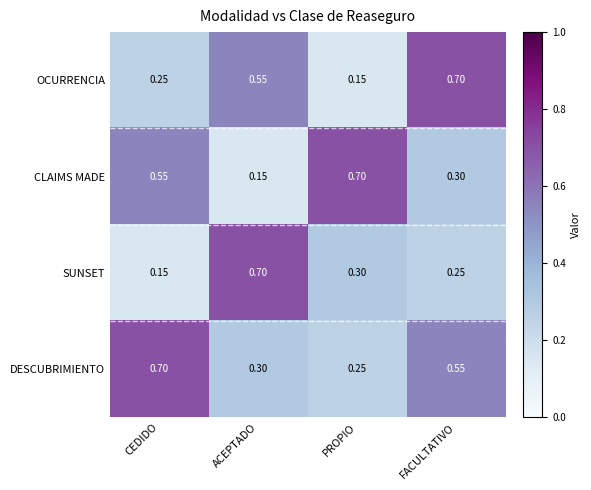

At how many categories does at least one series exceed 0?

4